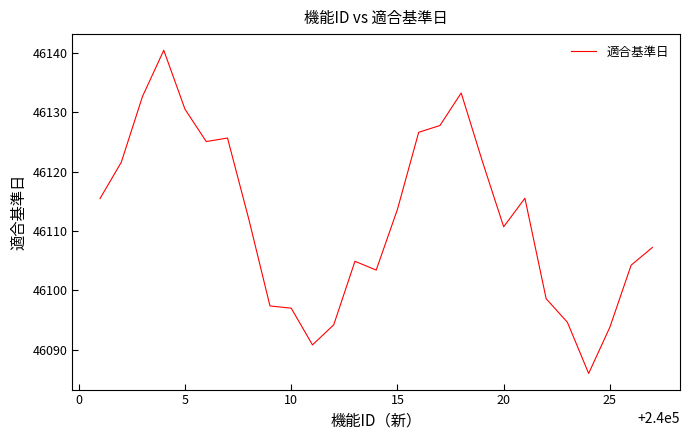

What is the difference between the maximum and minimum values?

54.4